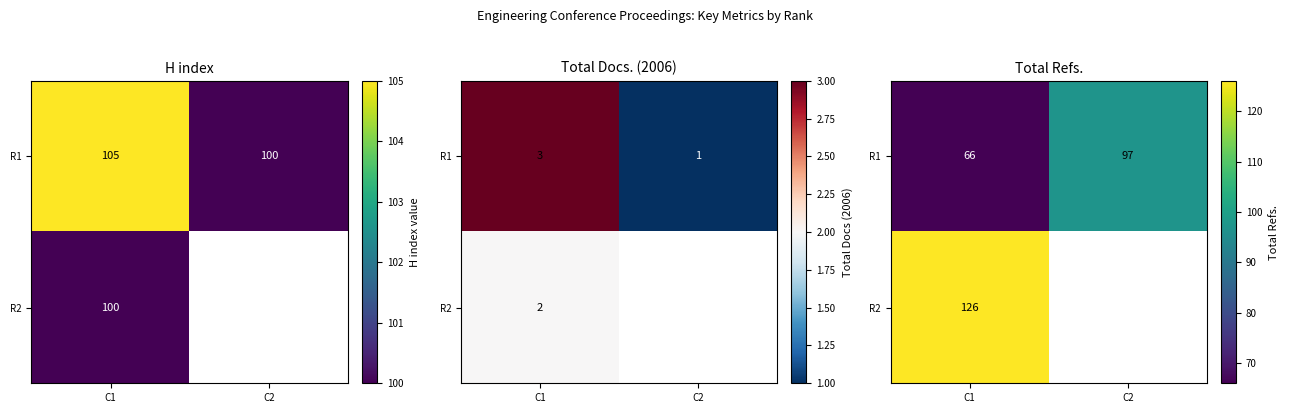

At C1, list the series in order from smallest to largest.

R1, R2